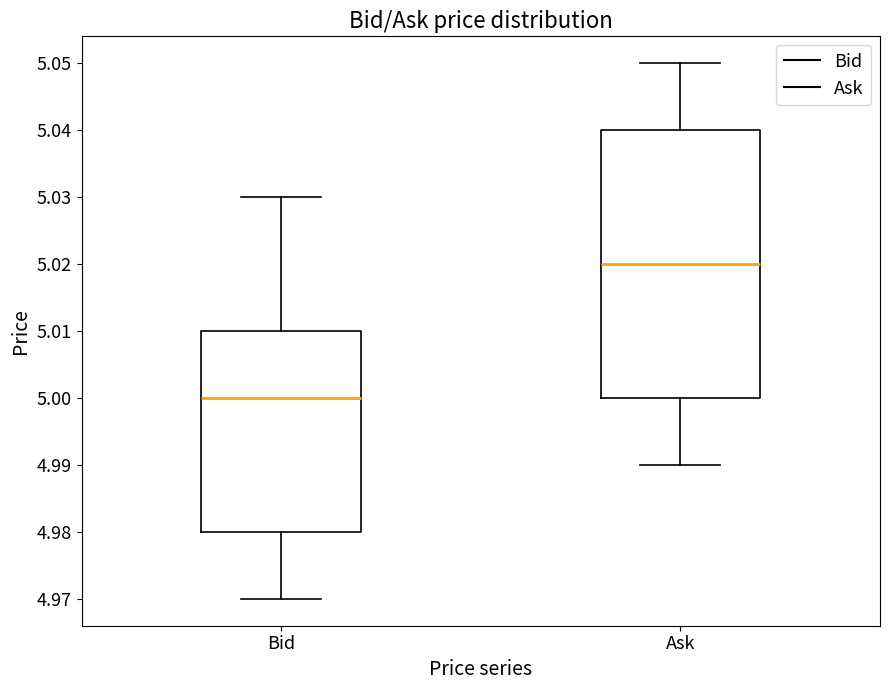

Where does the lower whisker of the box for Ask end on the y-axis? The values are not printed on the chart, so give them approximately, as read against the axis.

4.99